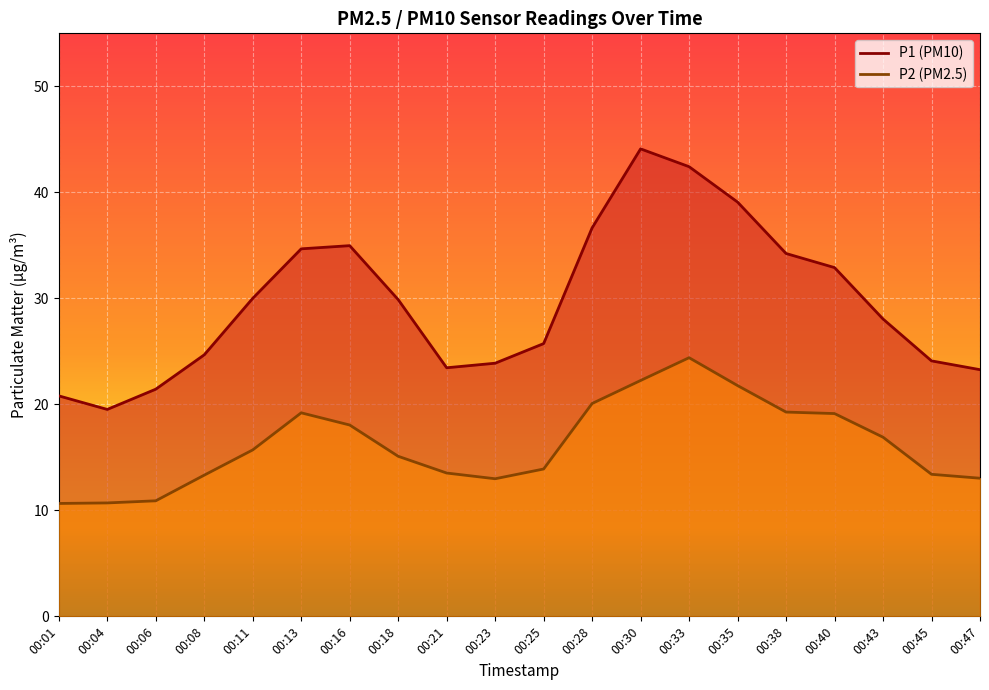

Where is the first local maximum for P2?

00:13